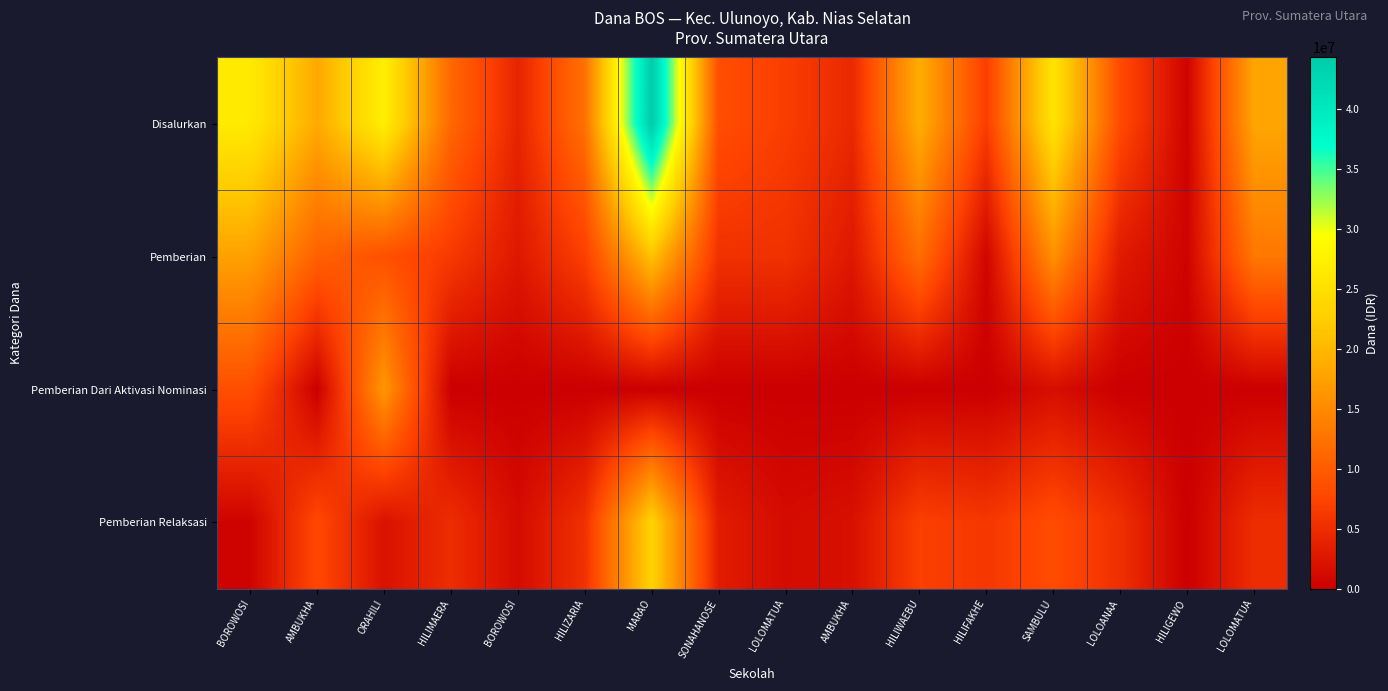

At which category is the sum across all series the highest?

MARAO